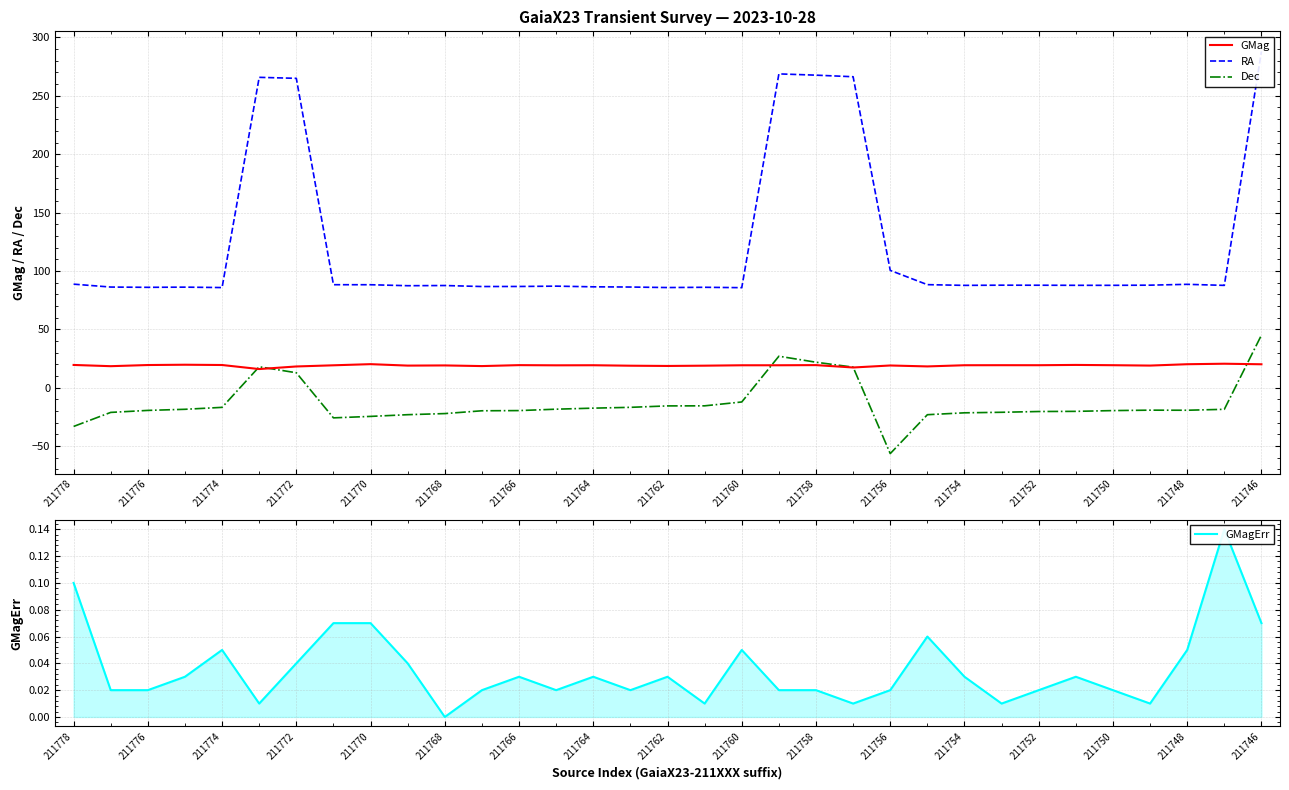

How many lines are shown in the chart?

4